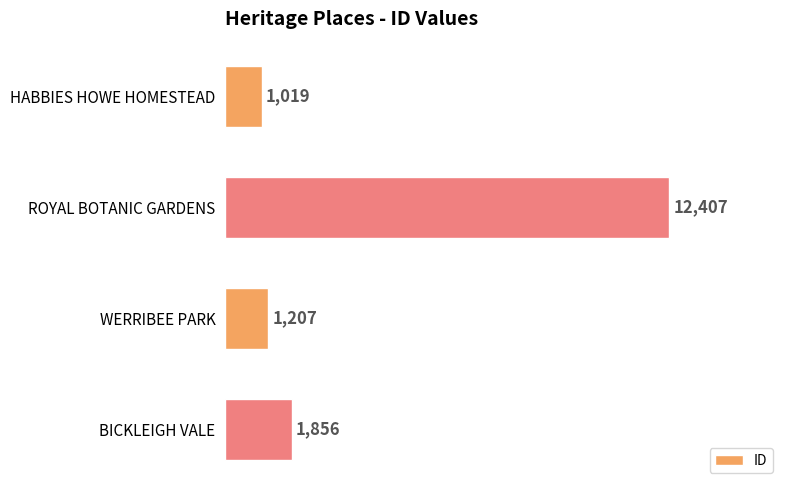

The chart shows a value of 2834 at BICKLEIGH VALE. True or false?

False